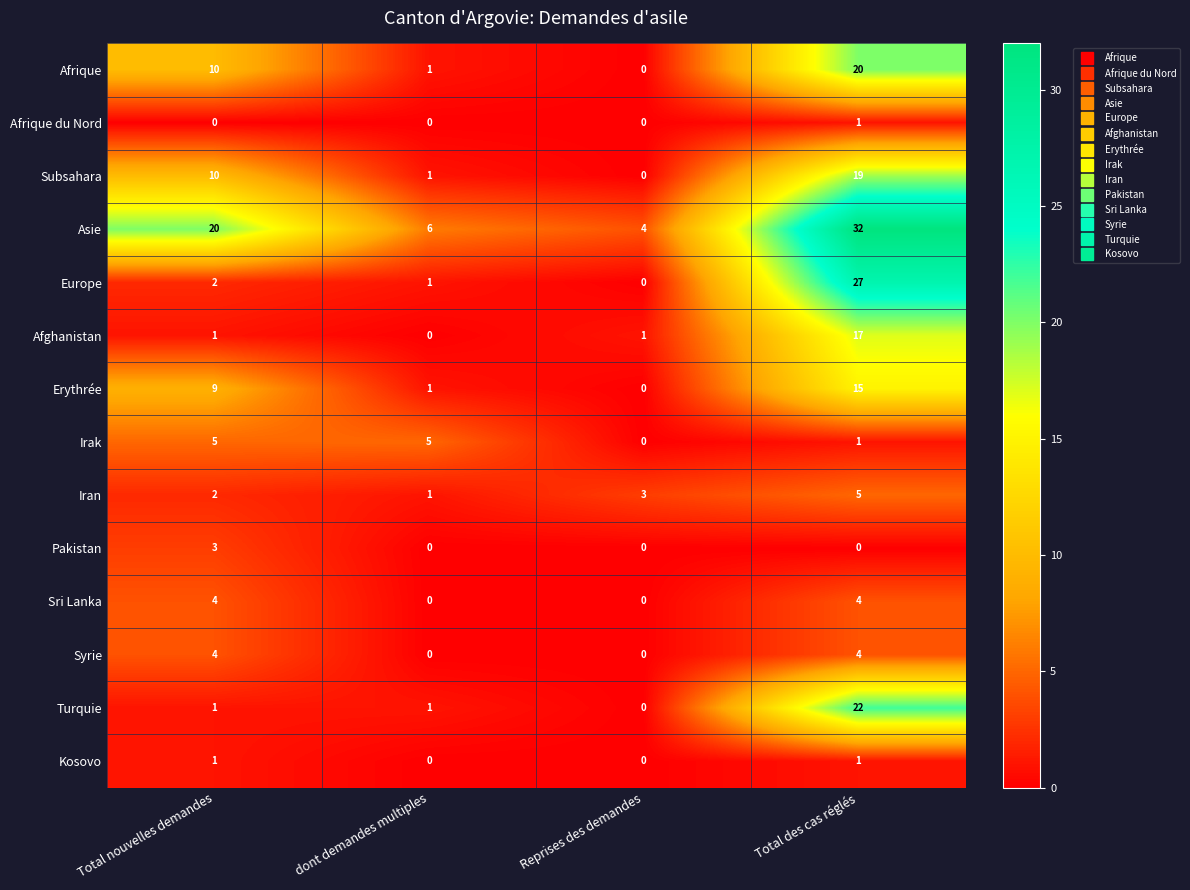

What is the sum of all Sri Lanka values?

8